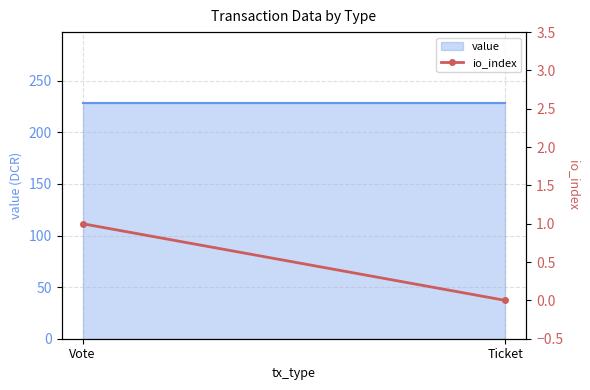

Which has a higher value, Vote or Ticket?

Vote